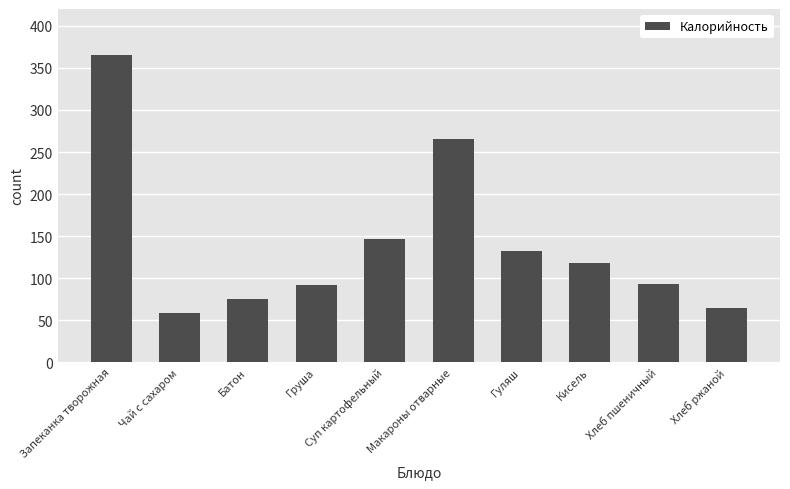

Count the number of categories in the chart.

10